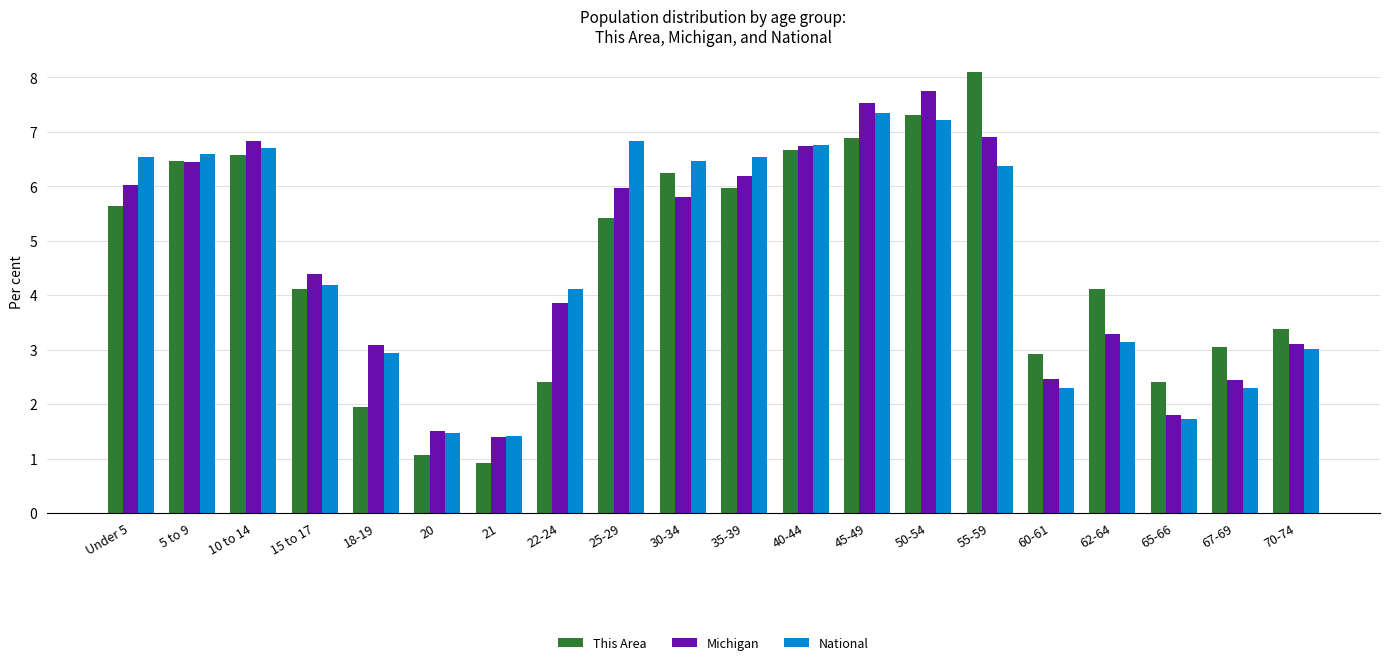

Is it true that Michigan equals 1.4 at 21?

True